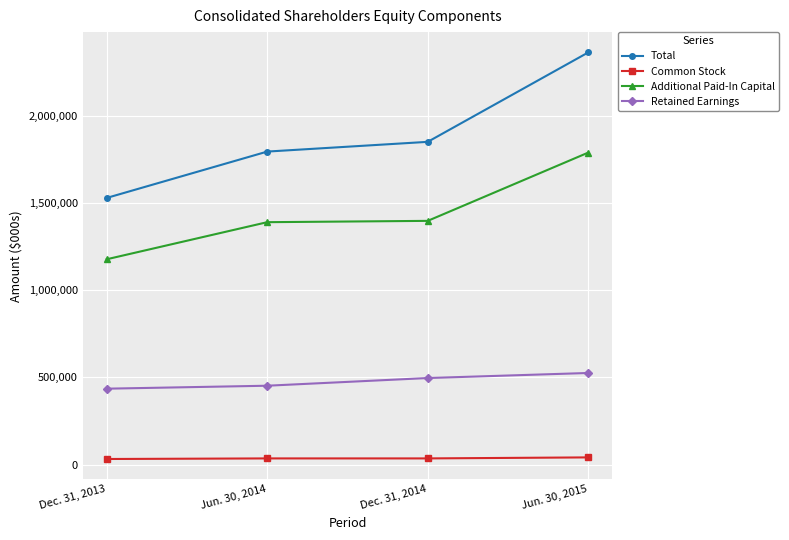

List the series in order of their peak value, highest first.

Total, Additional Paid-In Capital, Retained Earnings, Common Stock